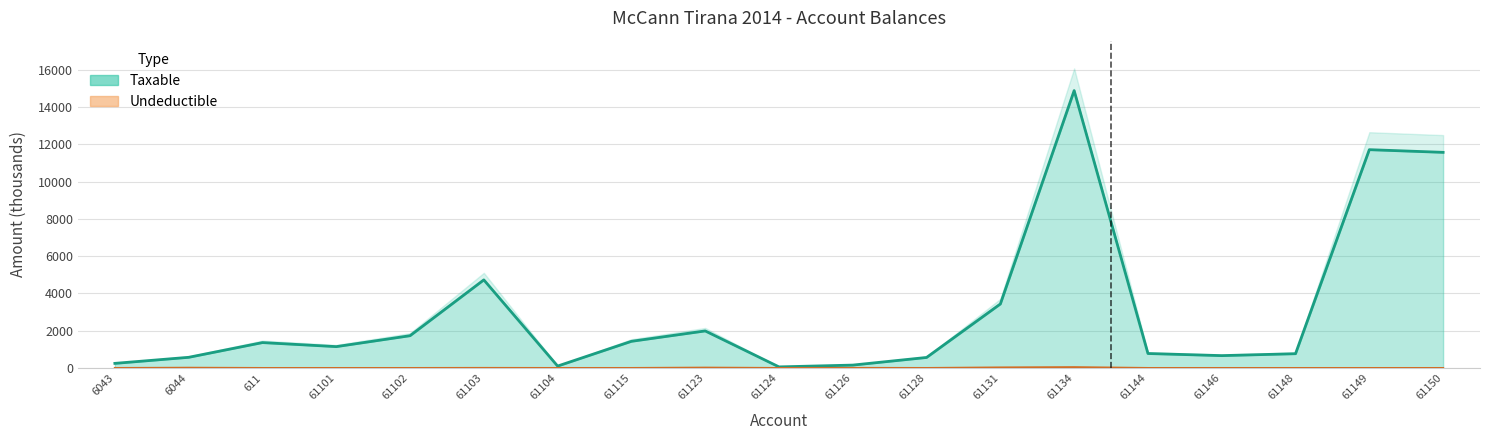

How many lines are shown in the chart?

2